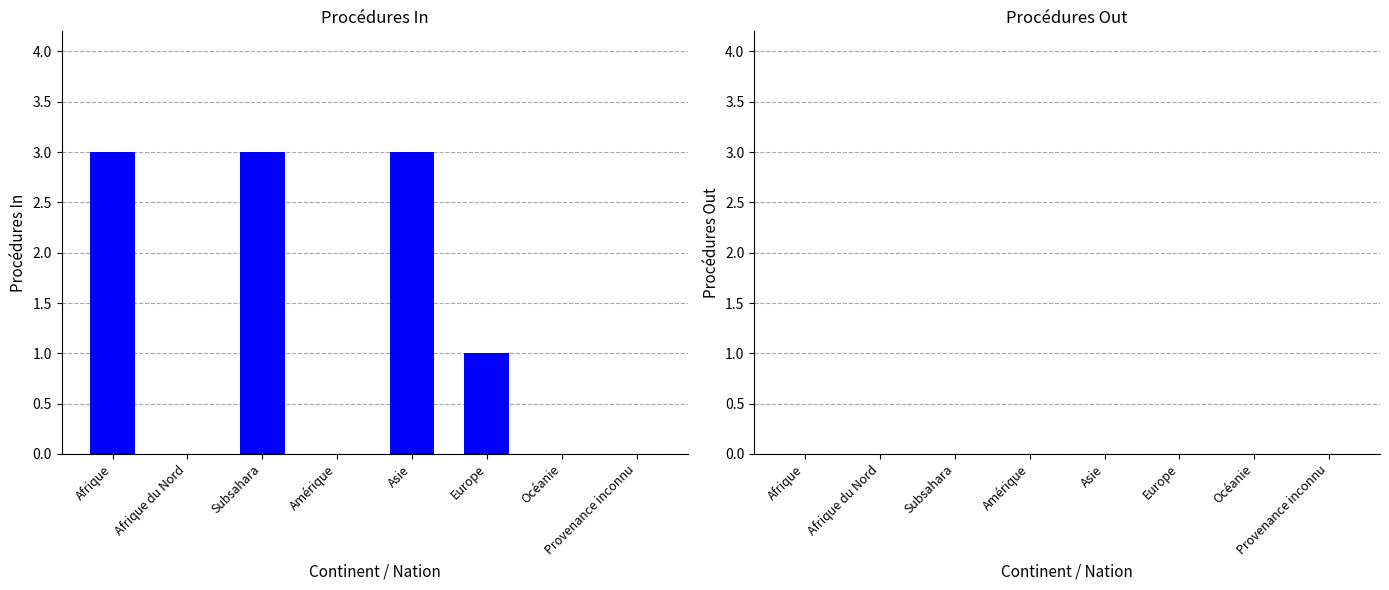

True or false: the data shows 1 at Provenance inconnu.

False